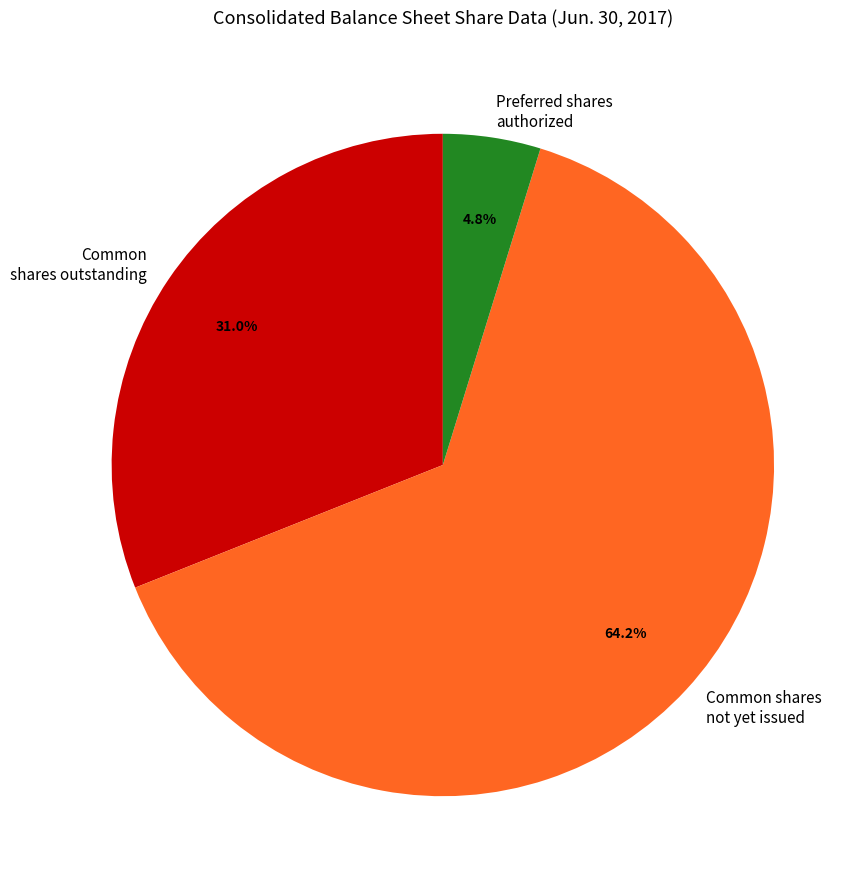

How many segments does this pie chart have?

3